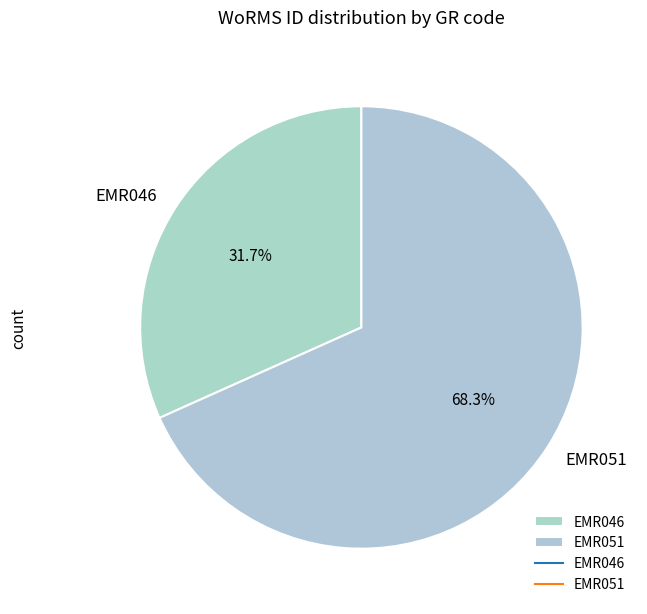

Combined, do EMR051 and EMR046 account for over 50%?

Yes